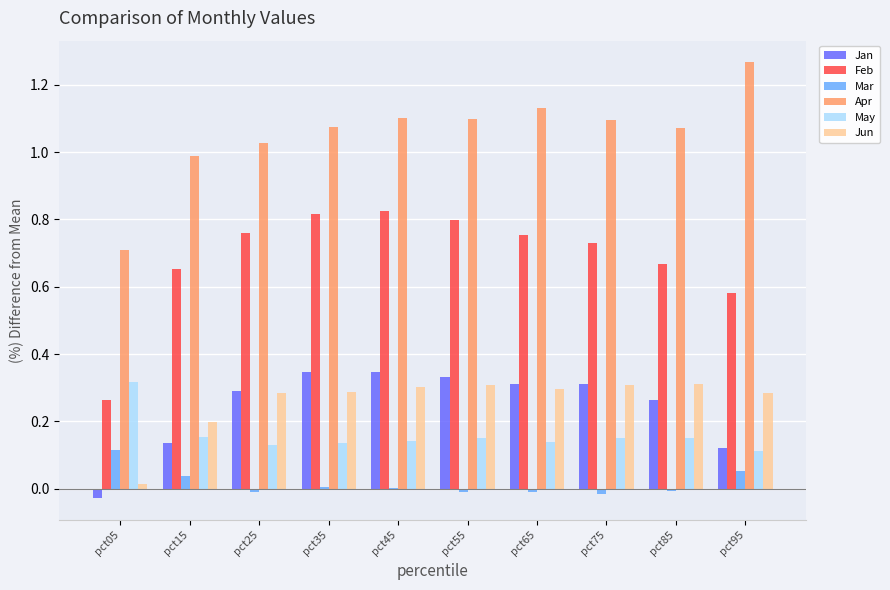

What is the sum of all May values?

1.6